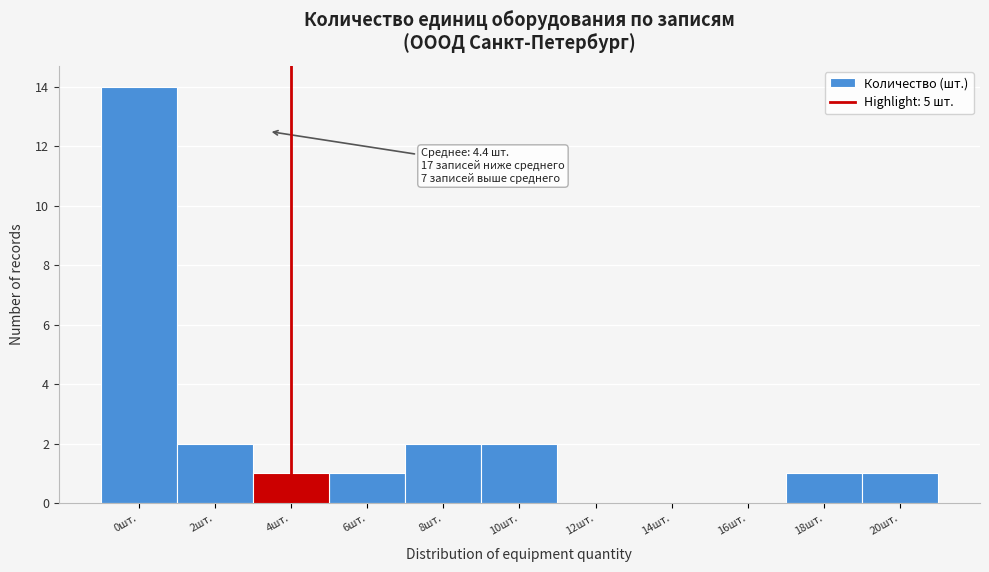

Reading right to left, list all the values displayed in this chart.

20шт.=1	18шт.=1	16шт.=0	14шт.=0	12шт.=0	10шт.=2	8шт.=2	6шт.=1	4шт.=1	2шт.=2	0шт.=14